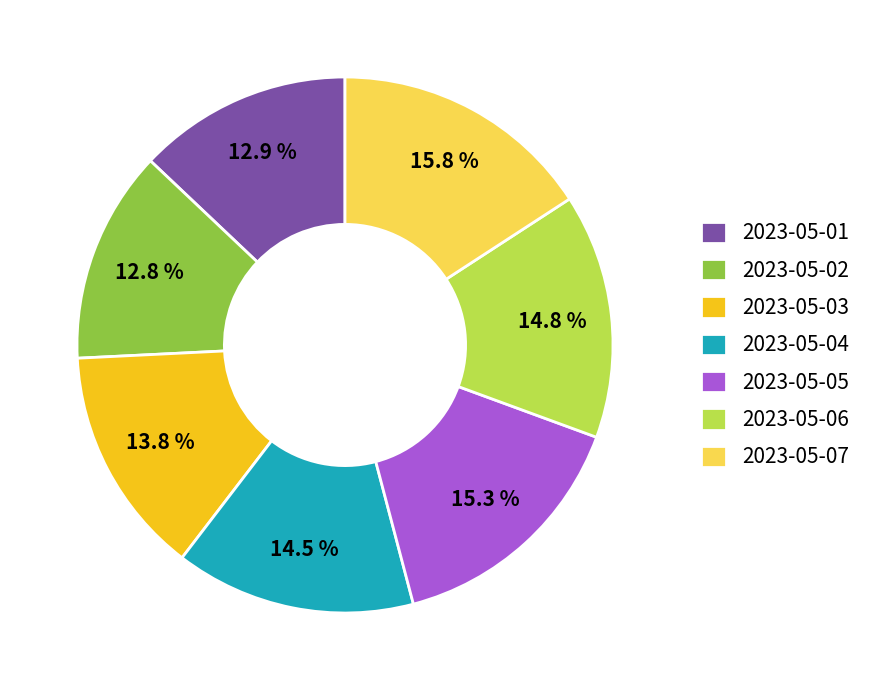

To the nearest percent, what is the difference between the largest and smallest slice percentages?

3%